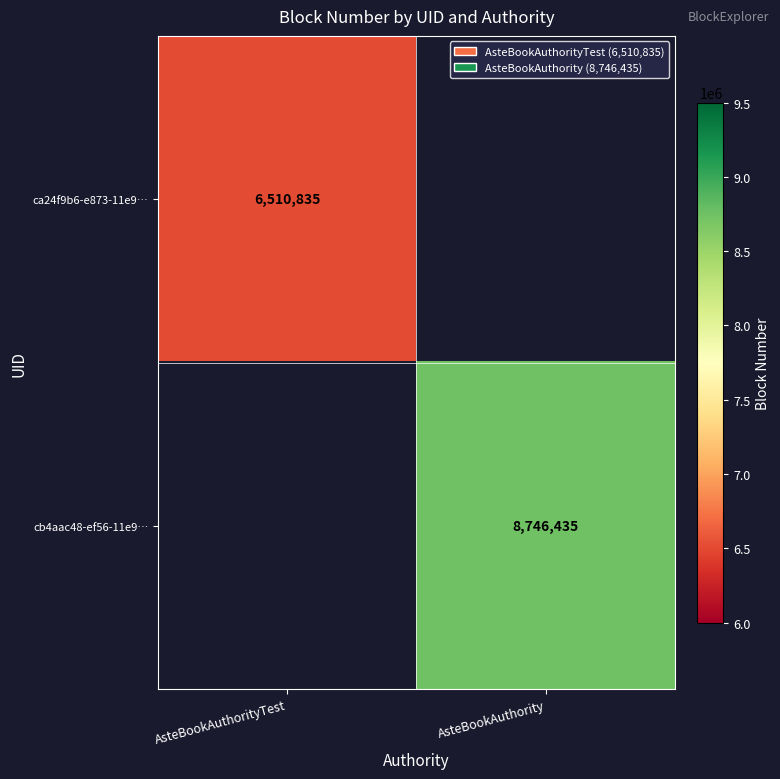

Is it true that ca24f9b6-e873-11e9… equals 6510835 at AsteBookAuthorityTest?

True